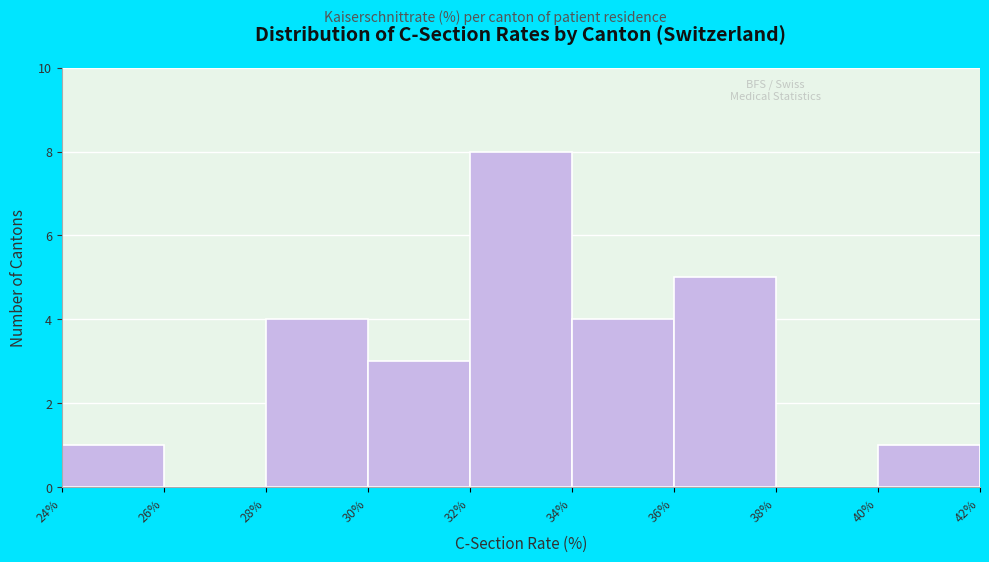

Reading left to right, list every bar in this chart as the range it spans on the x-axis followed by its height. The values are not printed on the chart, so give them approximately, as read against the axis.

24% to 26%: 1
26% to 28%: 0
28% to 30%: 4
30% to 32%: 3
32% to 34%: 8
34% to 36%: 4
36% to 38%: 5
38% to 40%: 0
40% to 42%: 1